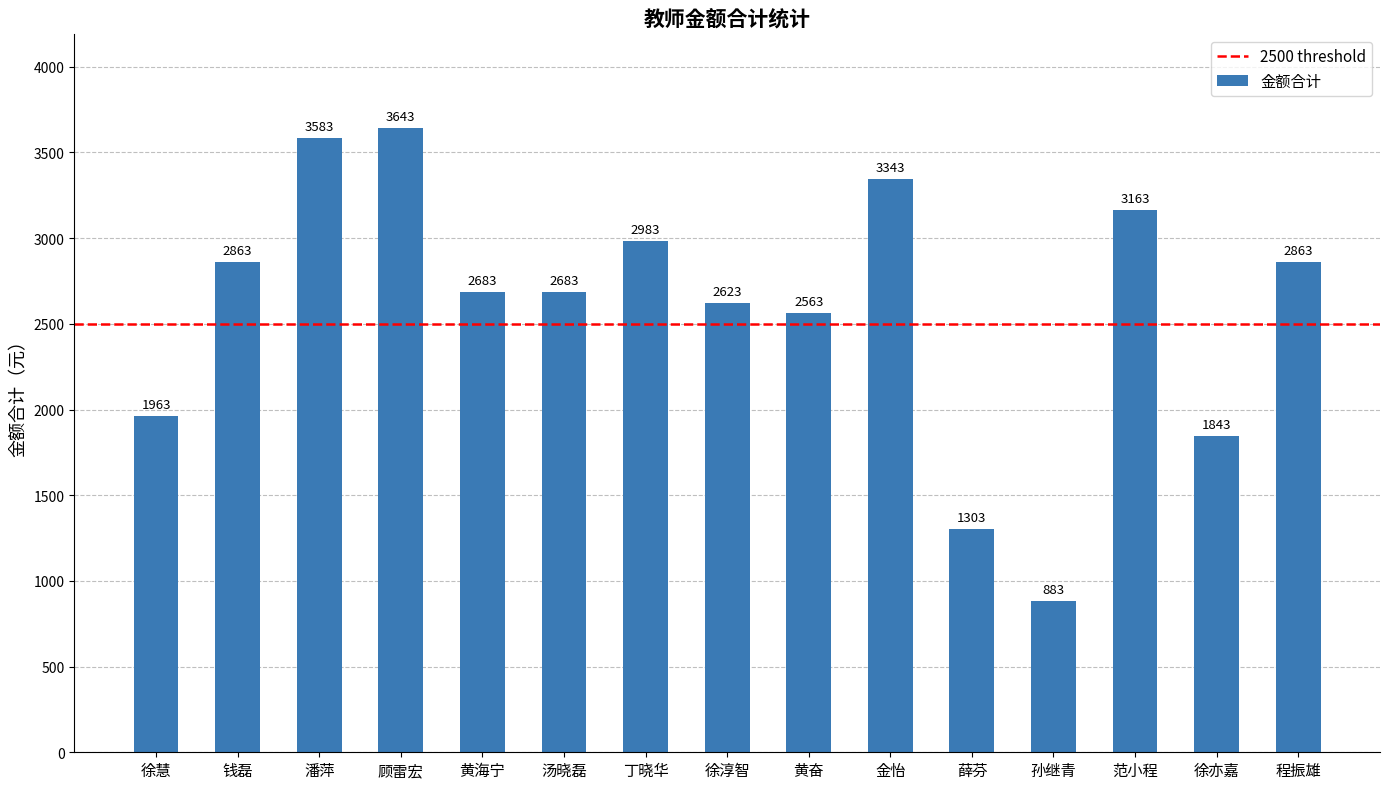

True or false: the data shows 1376 at 顾雷宏.

False